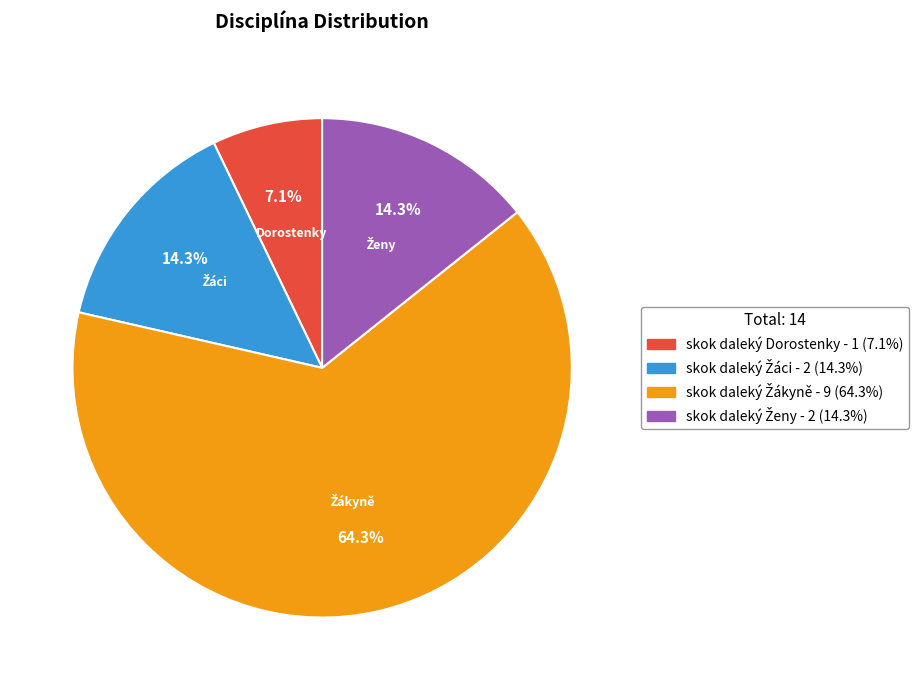

Is there any slice that represents more than half of the pie?

Yes